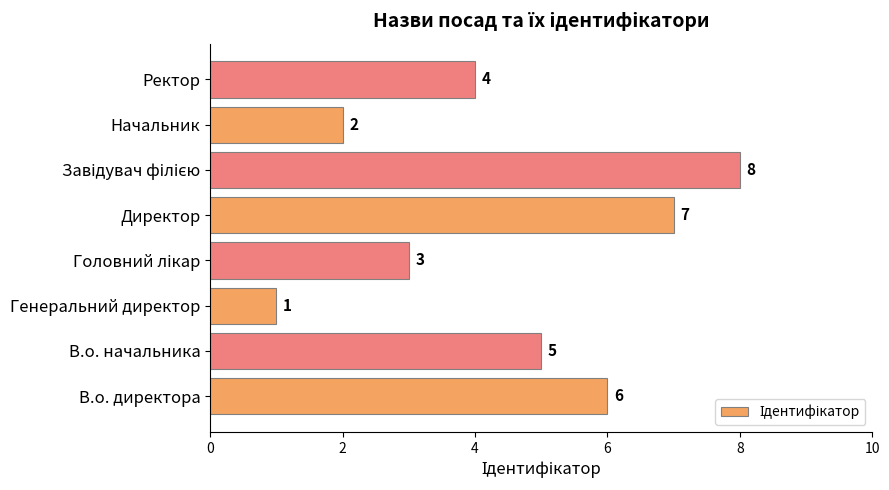

Are the bars grouped side by side (vs. stacked)?

No